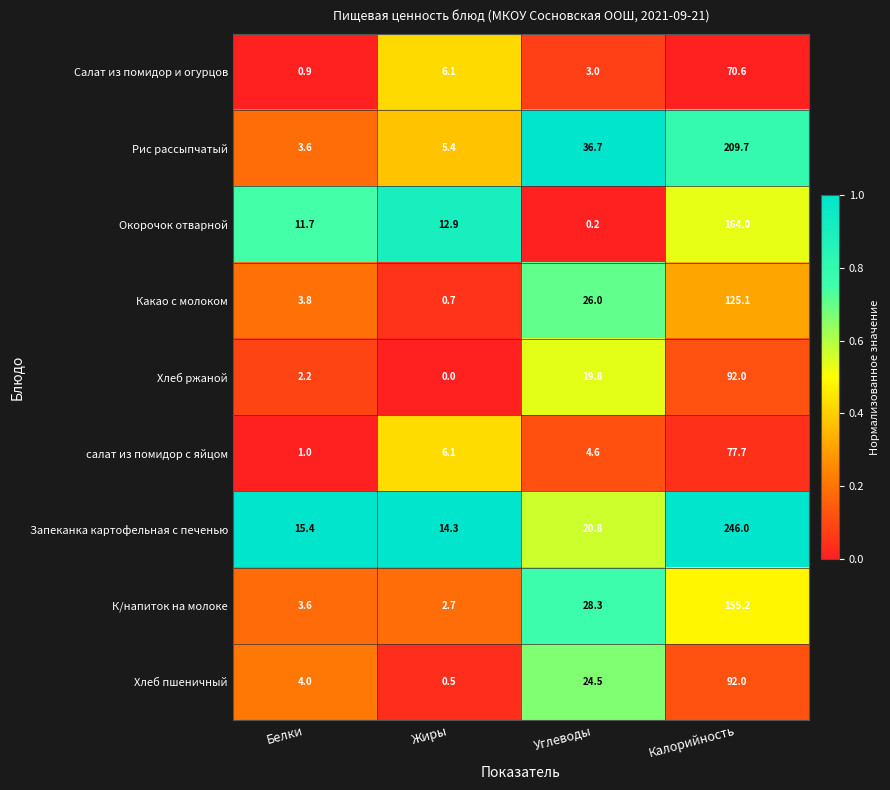

Which category has the highest value across all series?

Калорийность